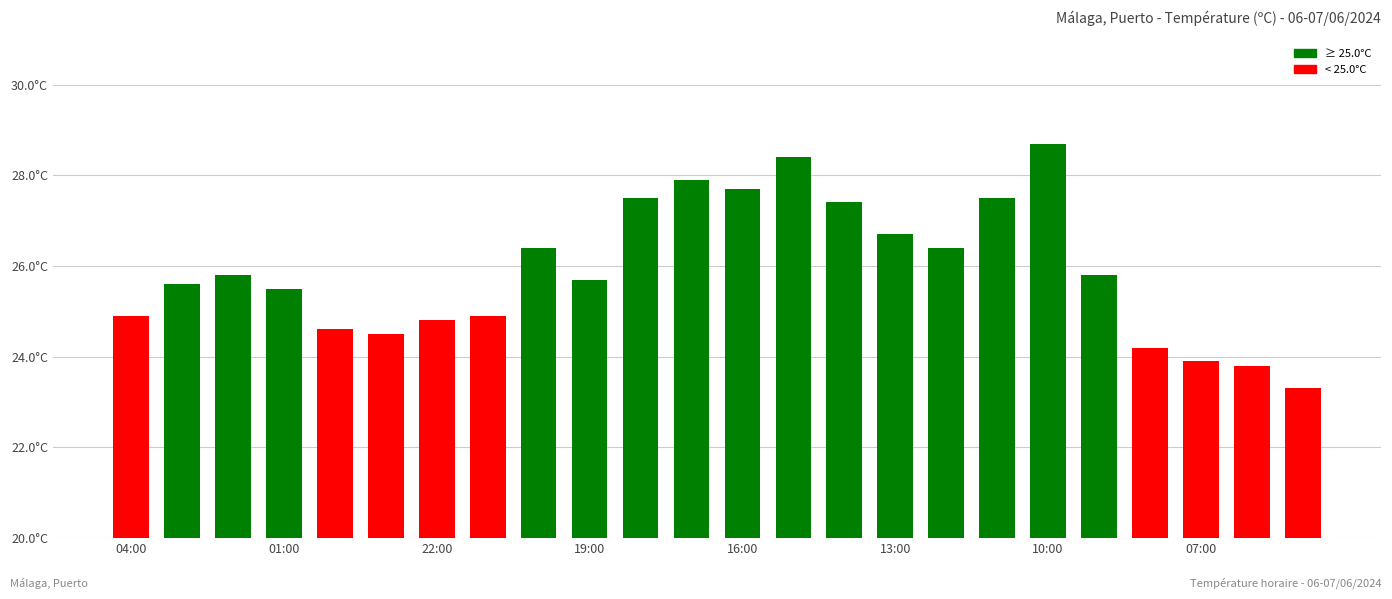

Are the bars horizontal?

No